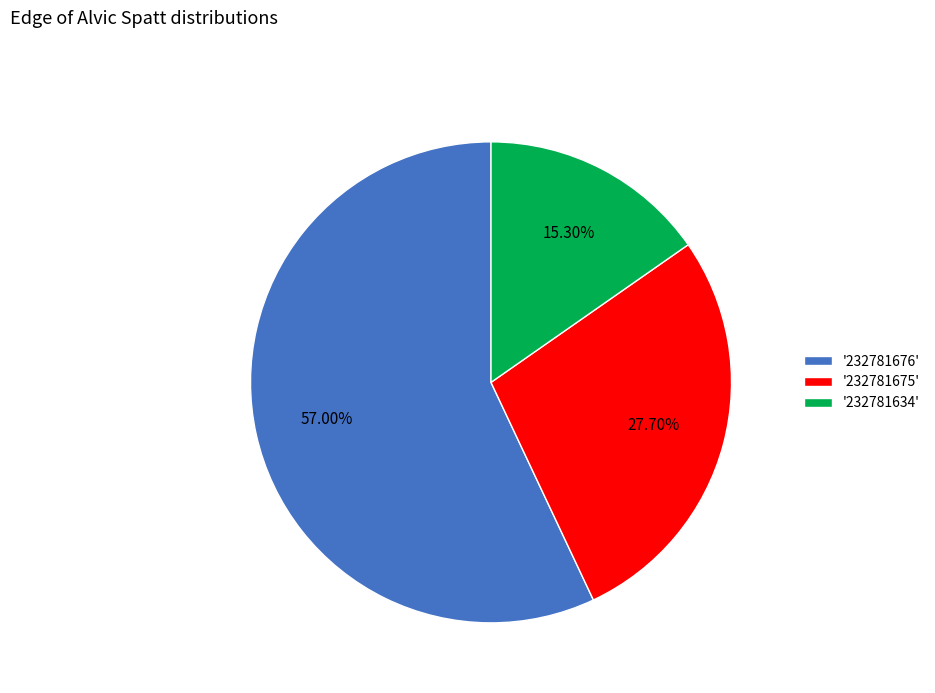

How many slices are in this pie chart?

3